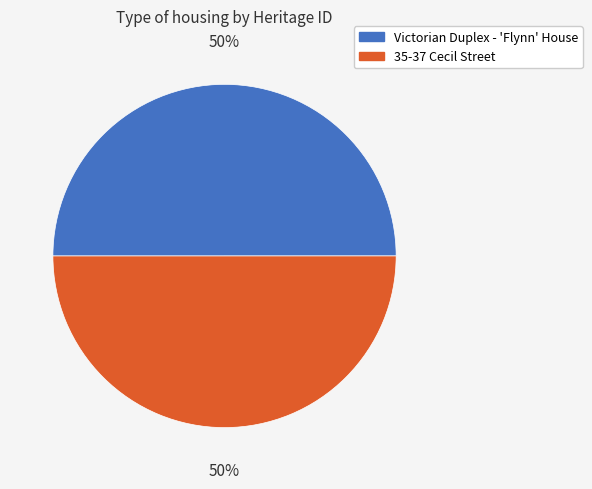

Do Victorian Duplex - 'Flynn' House and 35-37 Cecil Street together represent more than half of the pie?

Yes